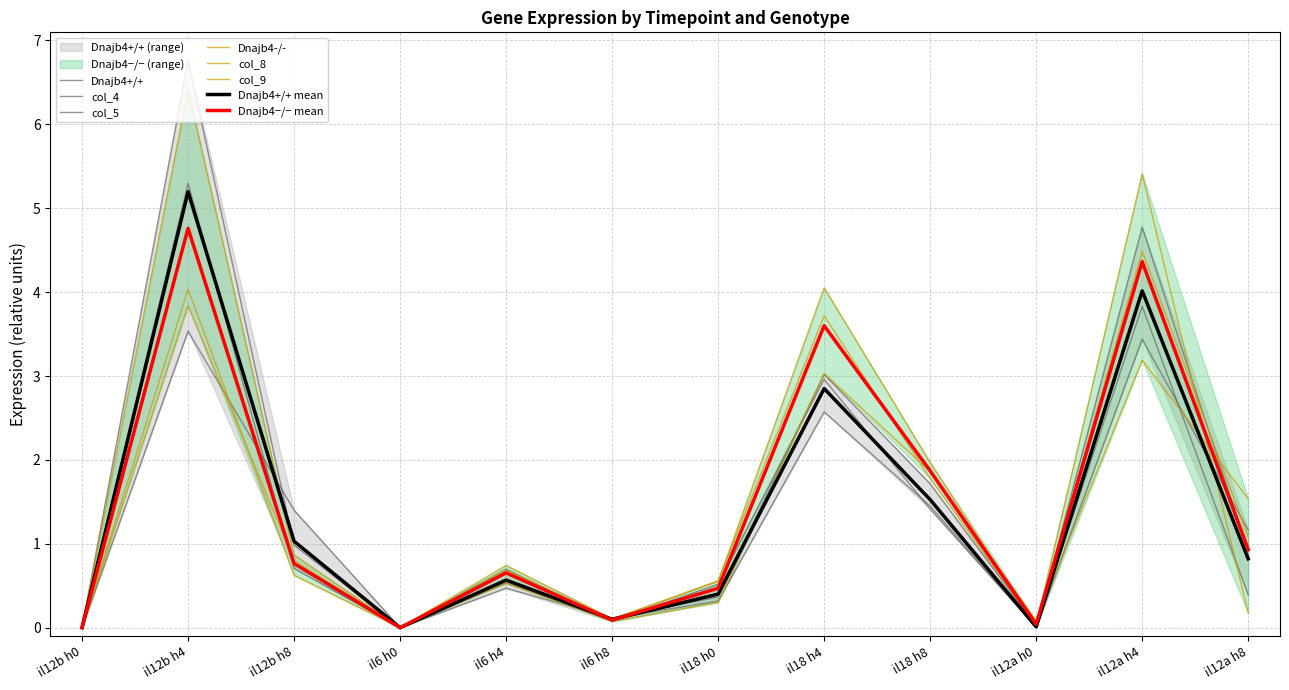

True or false: col_9 has more than 2 interior local peaks.

True